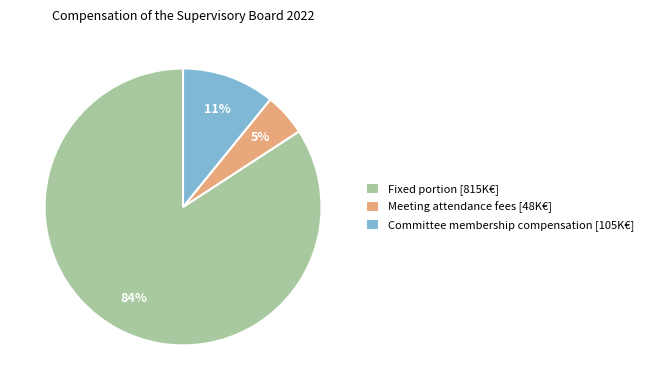

Combined, do Committee membership compensation [105K€] and Fixed portion [815K€] account for over 50%?

Yes